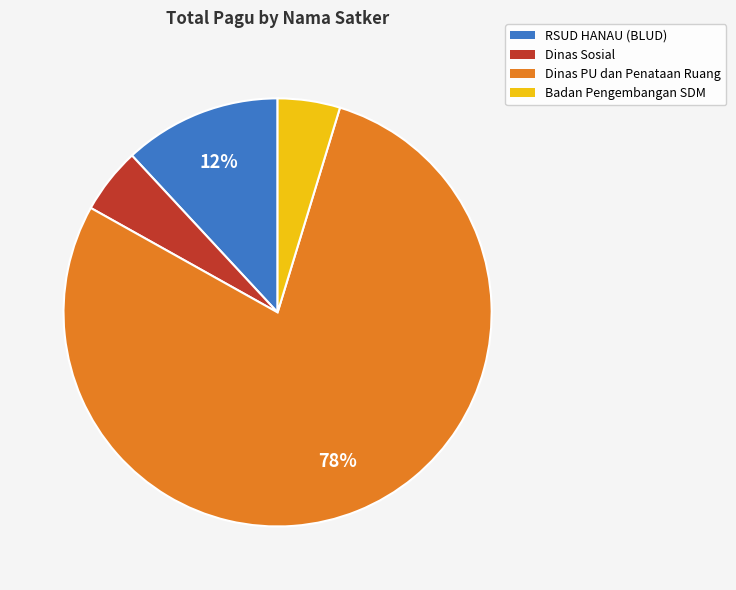

To the nearest percent, what is the average slice percentage?

25%